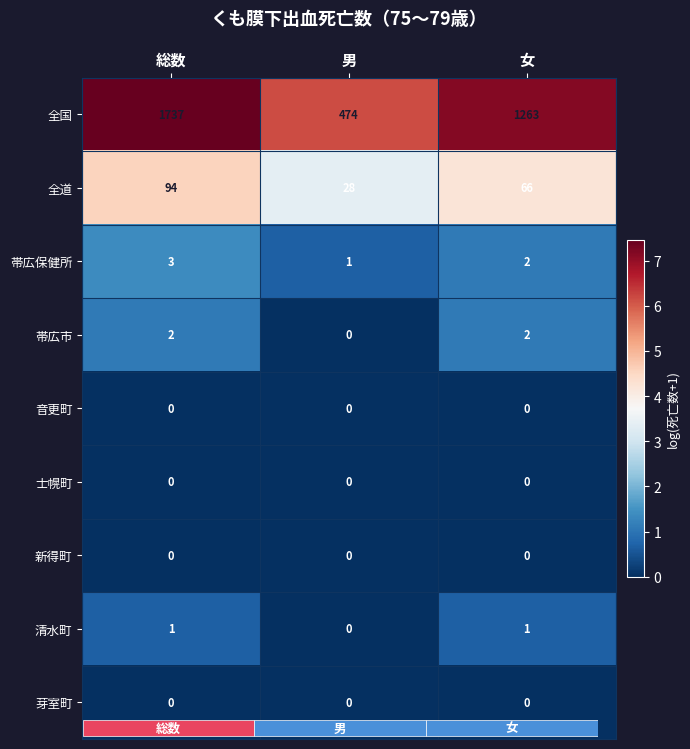

Which series has the largest total across all categories?

全国